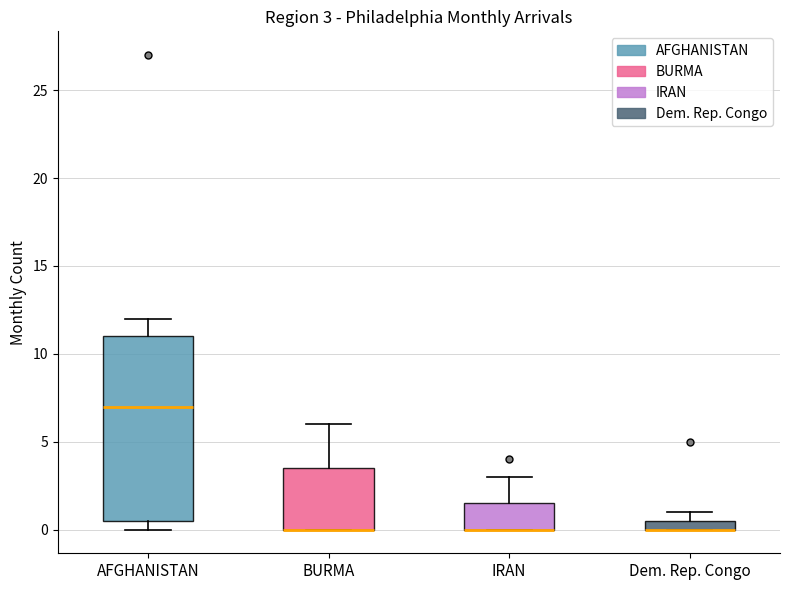

Which box is the tallest, from its lower edge to its upper edge?

AFGHANISTAN